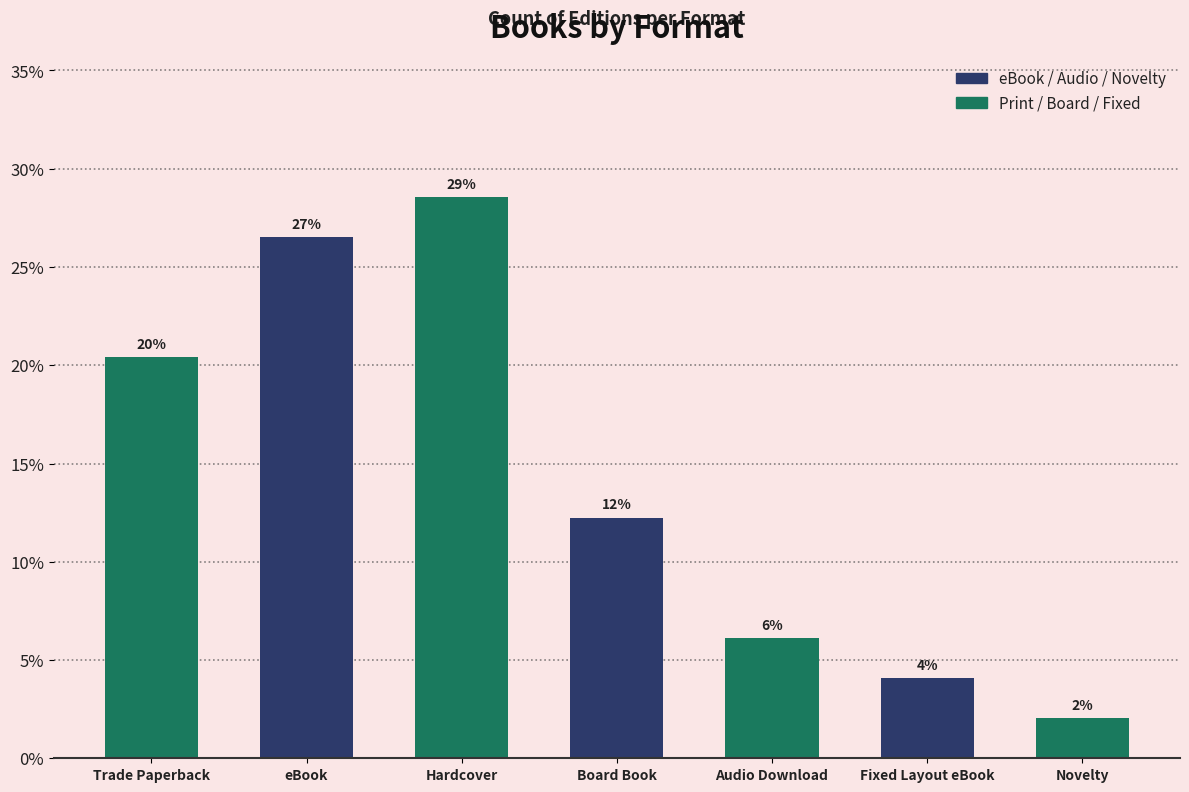

How many bars are there in total?

7